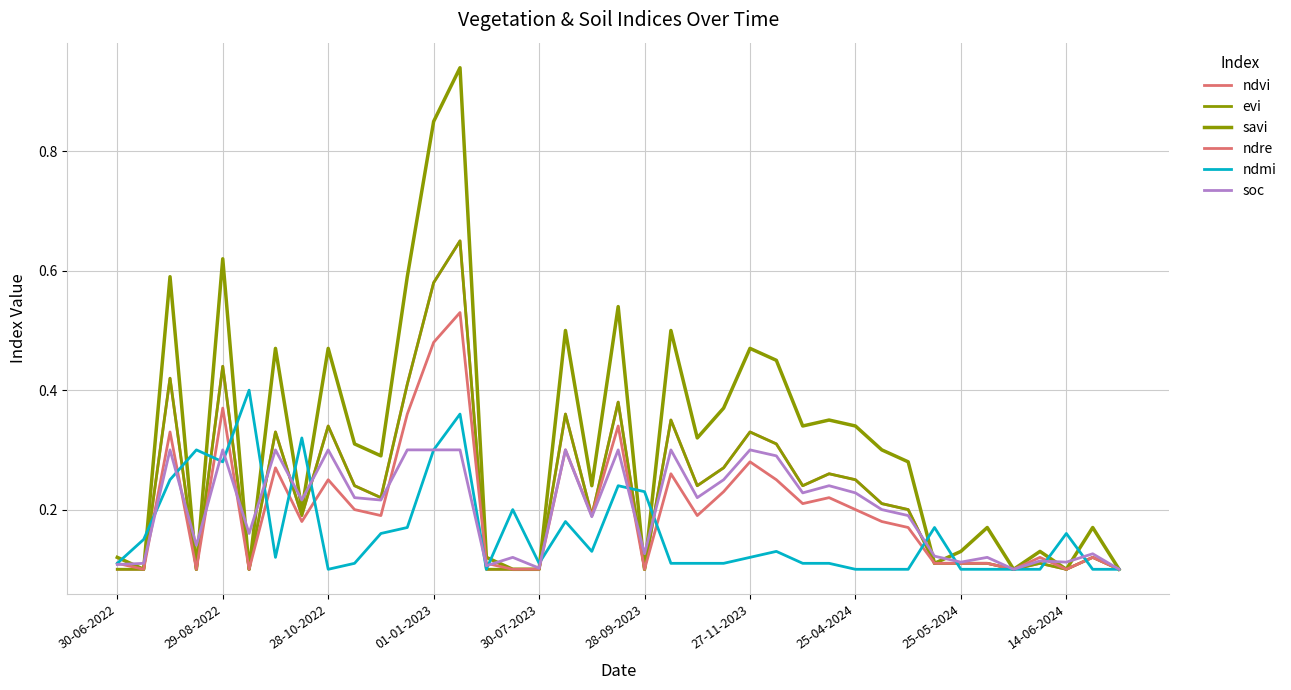

Is this an area chart (filled region under the line)?

No